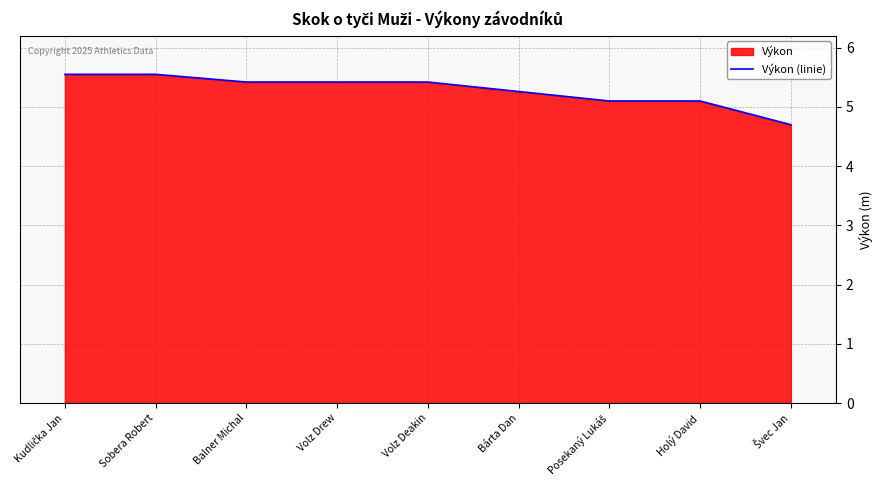

Rank the categories by value from highest to lowest.

Kudlička Jan, Sobera Robert, Balner Michal, Volz Drew, Volz Deakin, Bárta Dan, Posekaný Lukáš, Holý David, Švec Jan